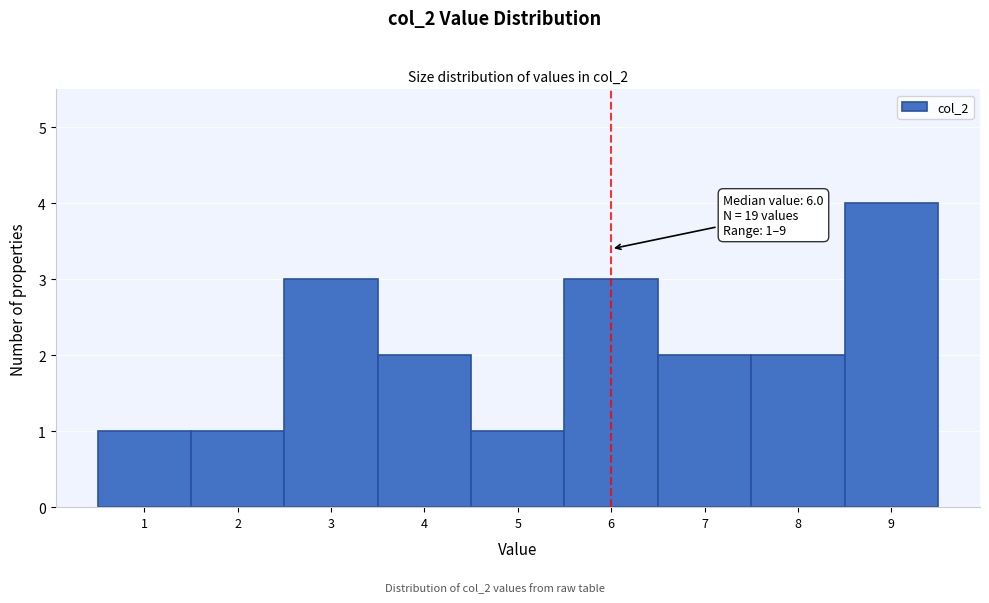

Over which range of the x-axis is the bar tallest?

8.5 to 9.5